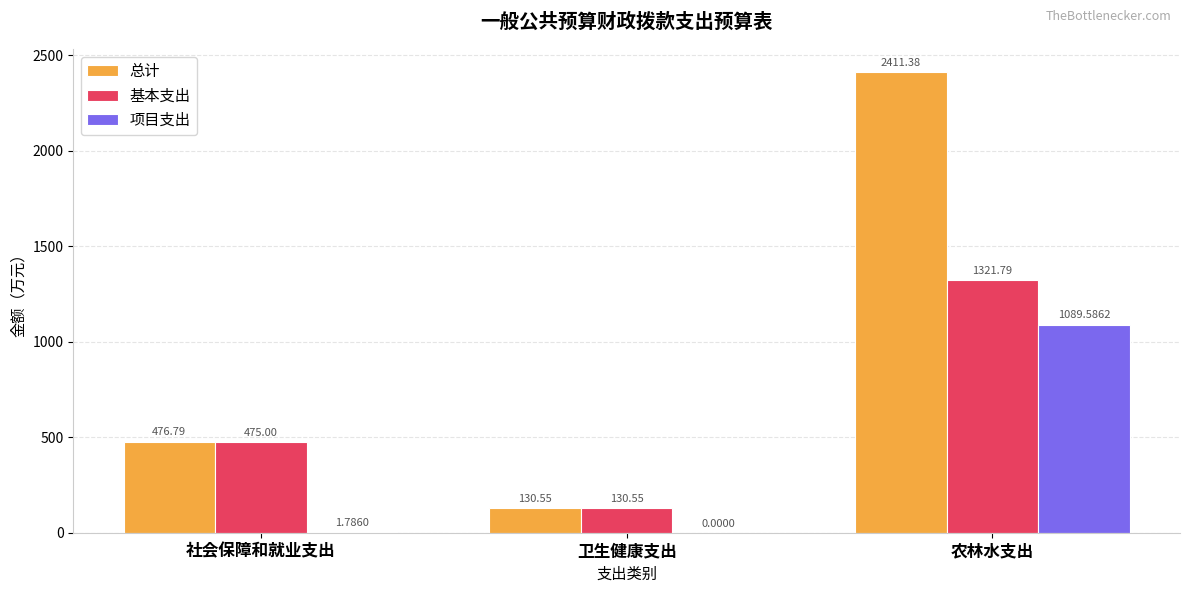

What is the sum of the 总计 values at 农林水支出 and 社会保障和就业支出?

2888.2